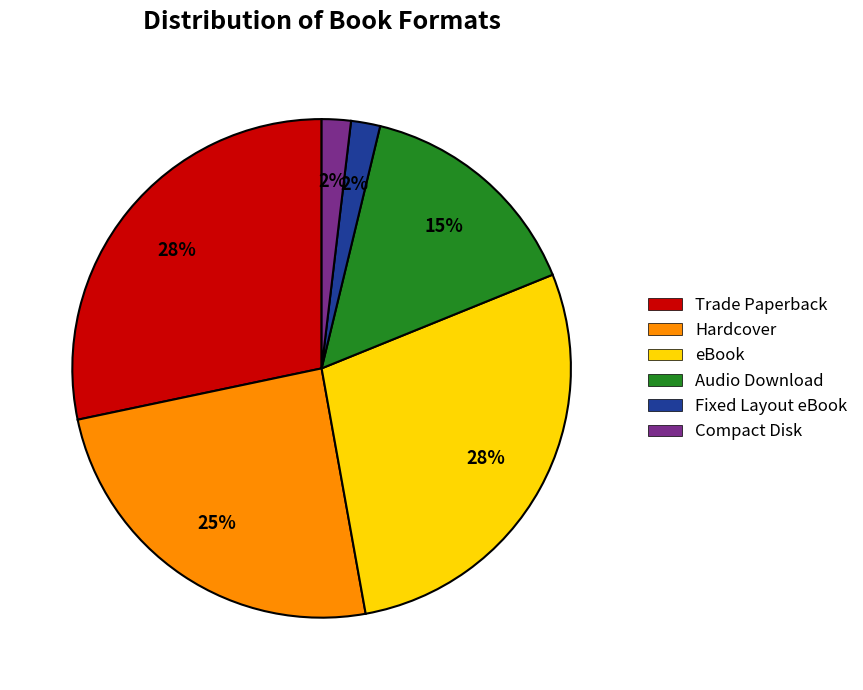

Does any single category account for the majority?

No